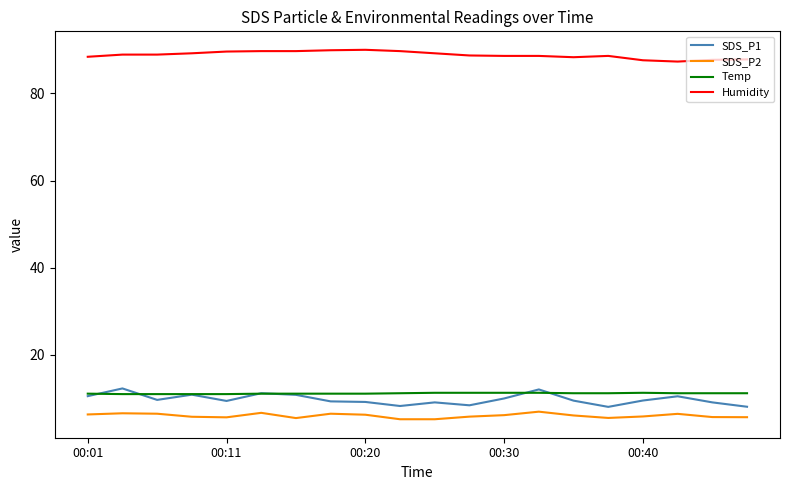

True or false: SDS_P1 and Humidity cross at least once.

False